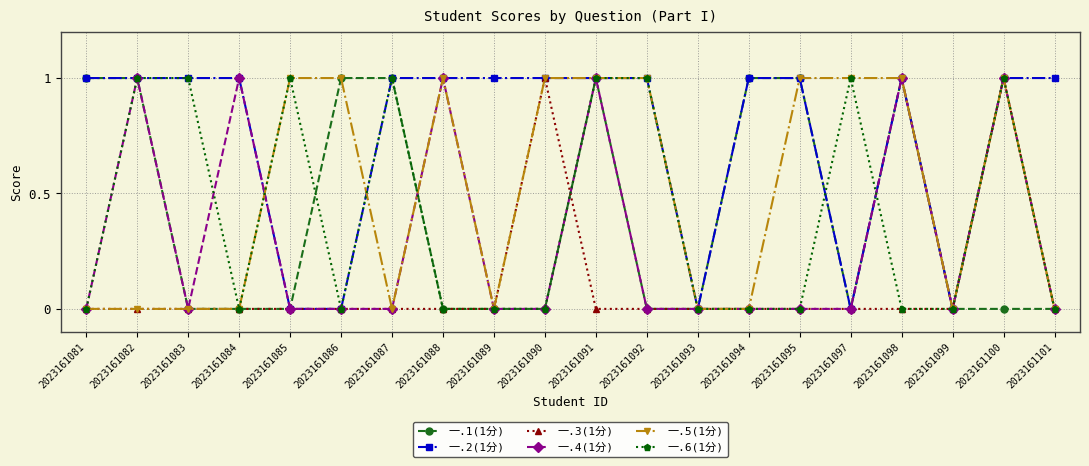

What is the total value across all series at 2023161095?

3